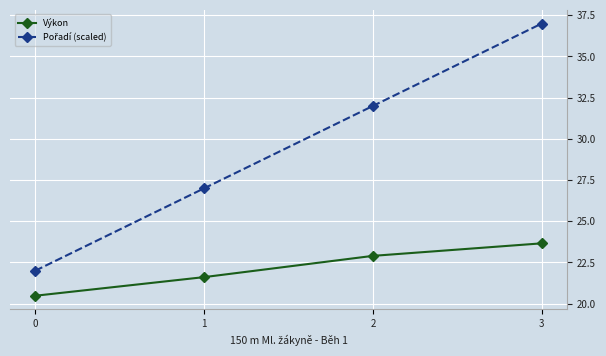

True or false: Výkon has a value of 29.2 at 0.

False